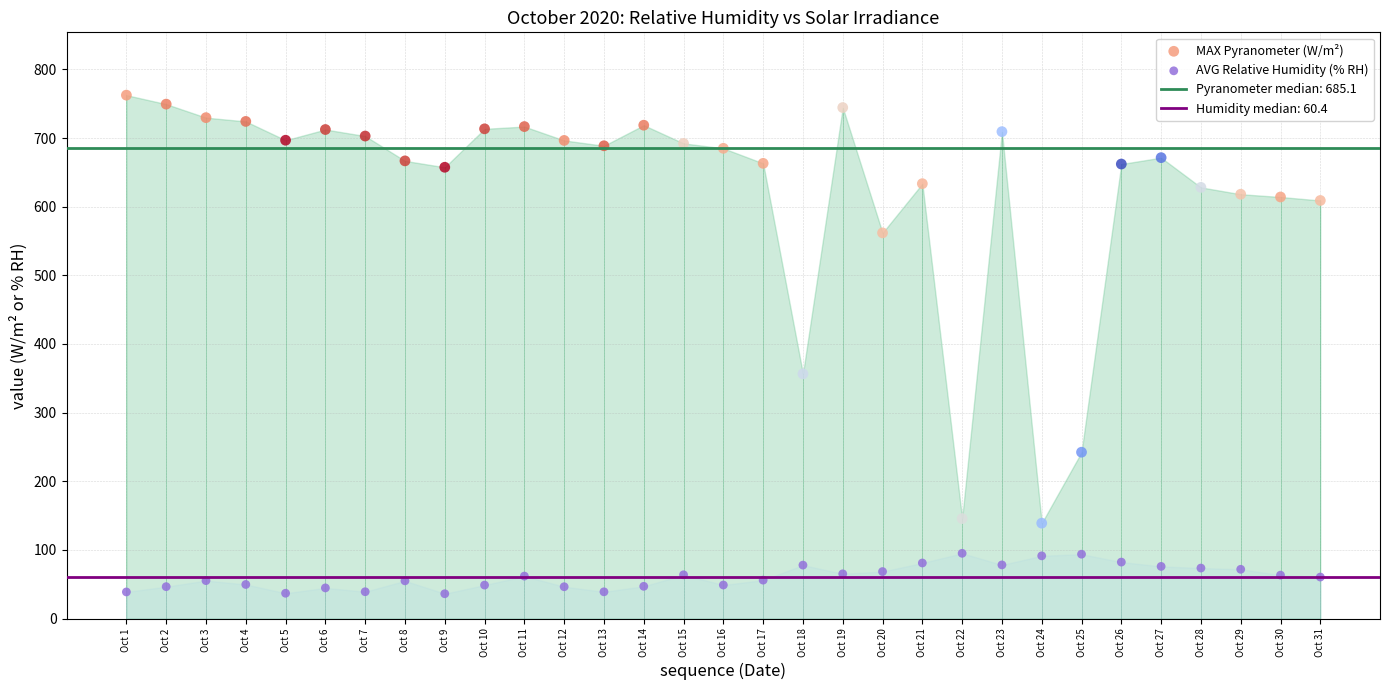

Across all series, what Y value is closest to 399?

356.5